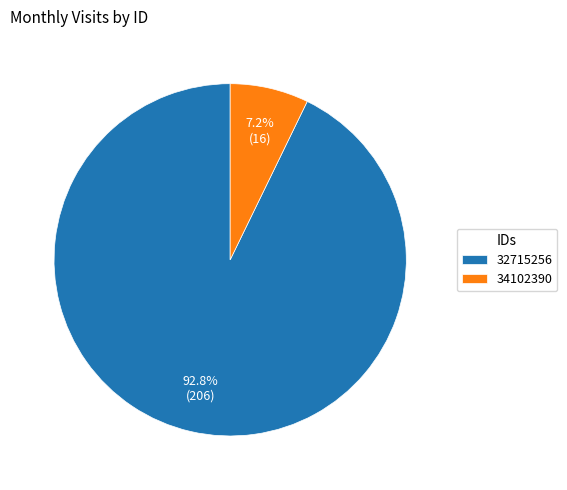

Which category has the biggest portion of the pie?

32715256